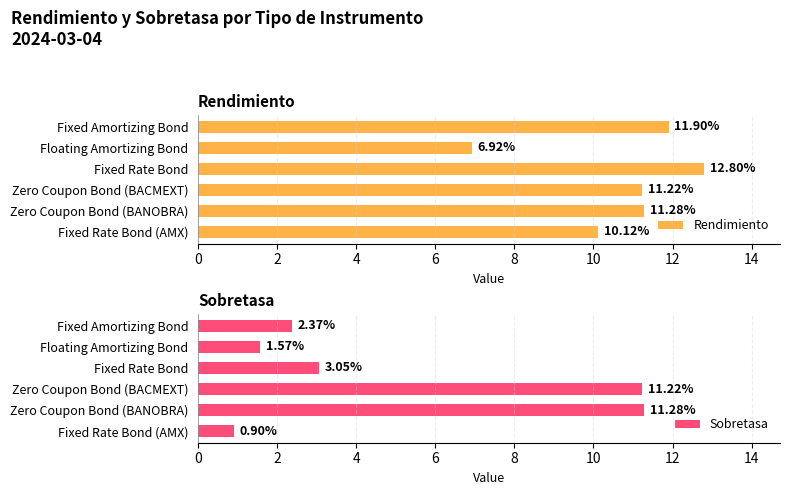

List the labels in order of Sobretasa value, largest first.

Zero Coupon Bond (BANOBRA), Zero Coupon Bond (BACMEXT), Fixed Rate Bond, Fixed Amortizing Bond, Floating Amortizing Bond, Fixed Rate Bond (AMX)